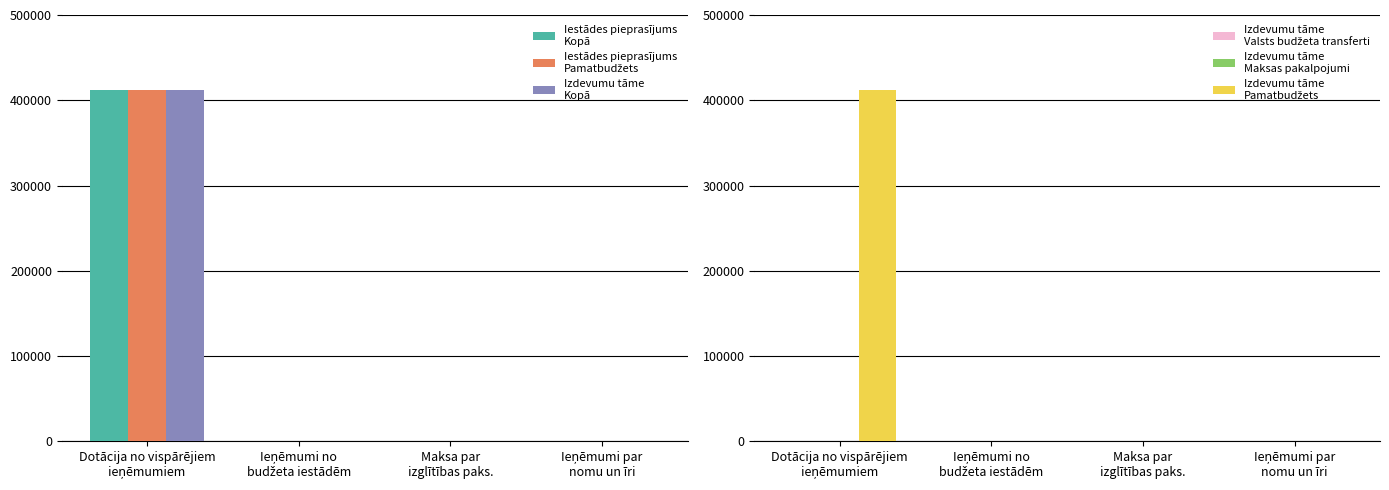

What is the label of the 1st bar from the left?

Dotācija no vispārējiem
ieņēmumiem